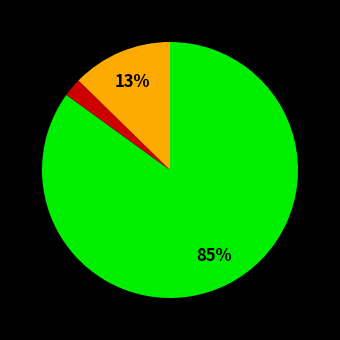

Is there any slice that represents more than half of the pie?

Yes